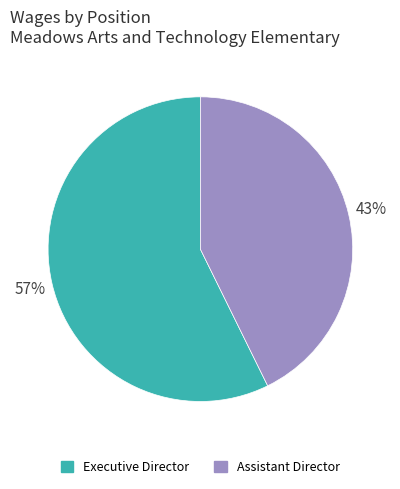

Combined, do Executive Director and Assistant Director account for over 50%?

Yes